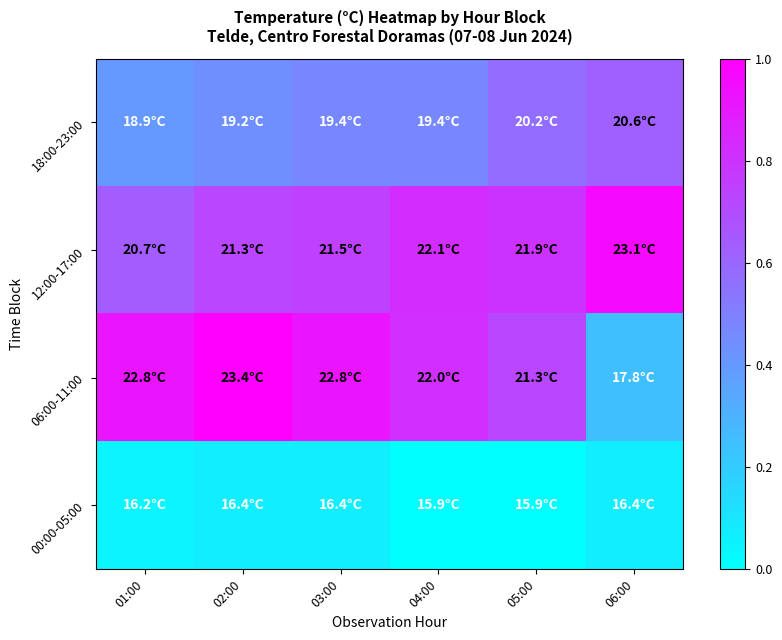

Reading left to right, extract all data points from this chart.

18:00-23:00: 01:00=0.4	02:00=0.4	03:00=0.5	04:00=0.5	05:00=0.6	06:00=0.6
12:00-17:00: 01:00=0.6	02:00=0.7	03:00=0.7	04:00=0.8	05:00=0.8	06:00=1.0
06:00-11:00: 01:00=0.9	02:00=1.0	03:00=0.9	04:00=0.8	05:00=0.7	06:00=0.3
00:00-05:00: 01:00=0.0	02:00=0.1	03:00=0.1	04:00=0.0	05:00=0.0	06:00=0.1